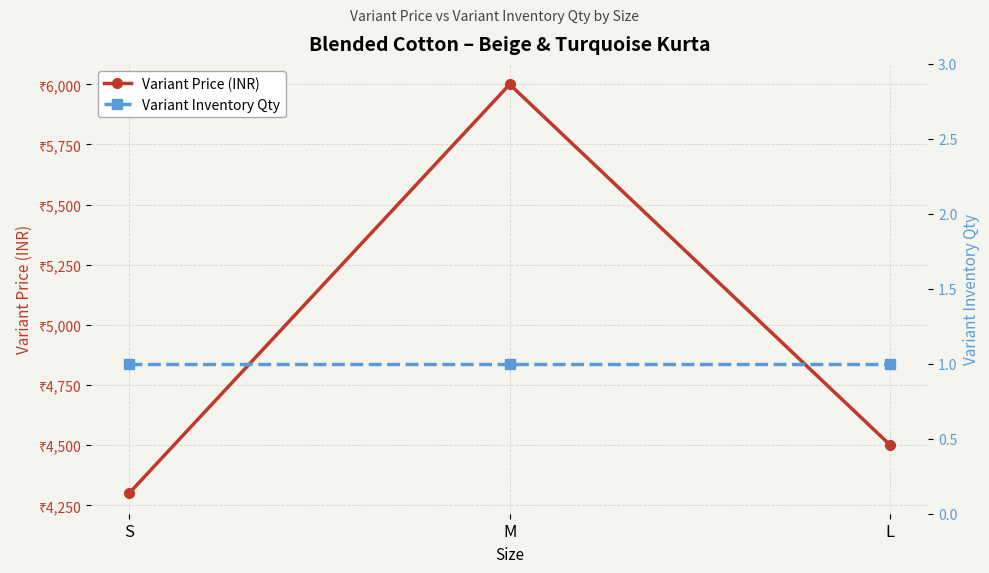

At which label is Variant Price (INR) closest to 5150?

L